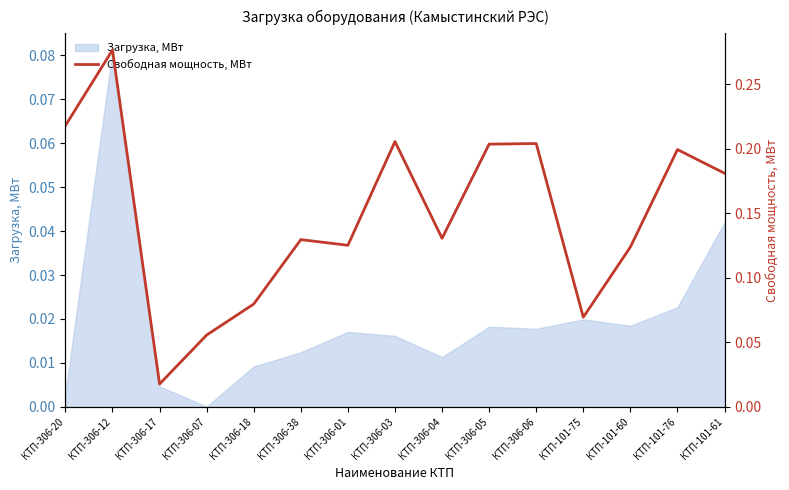

How many interior local peaks (higher than both neighbors) does the data have?

5